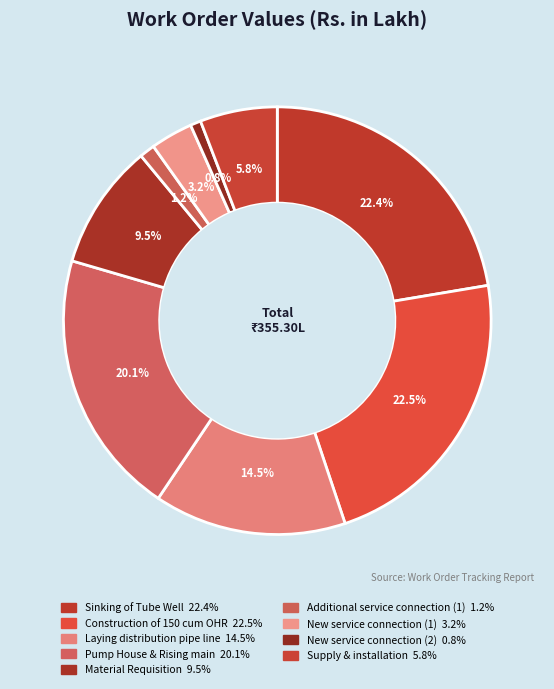

To the nearest percent, what is the combined percentage of Pump House & Rising main and New service connection (2)?

21%